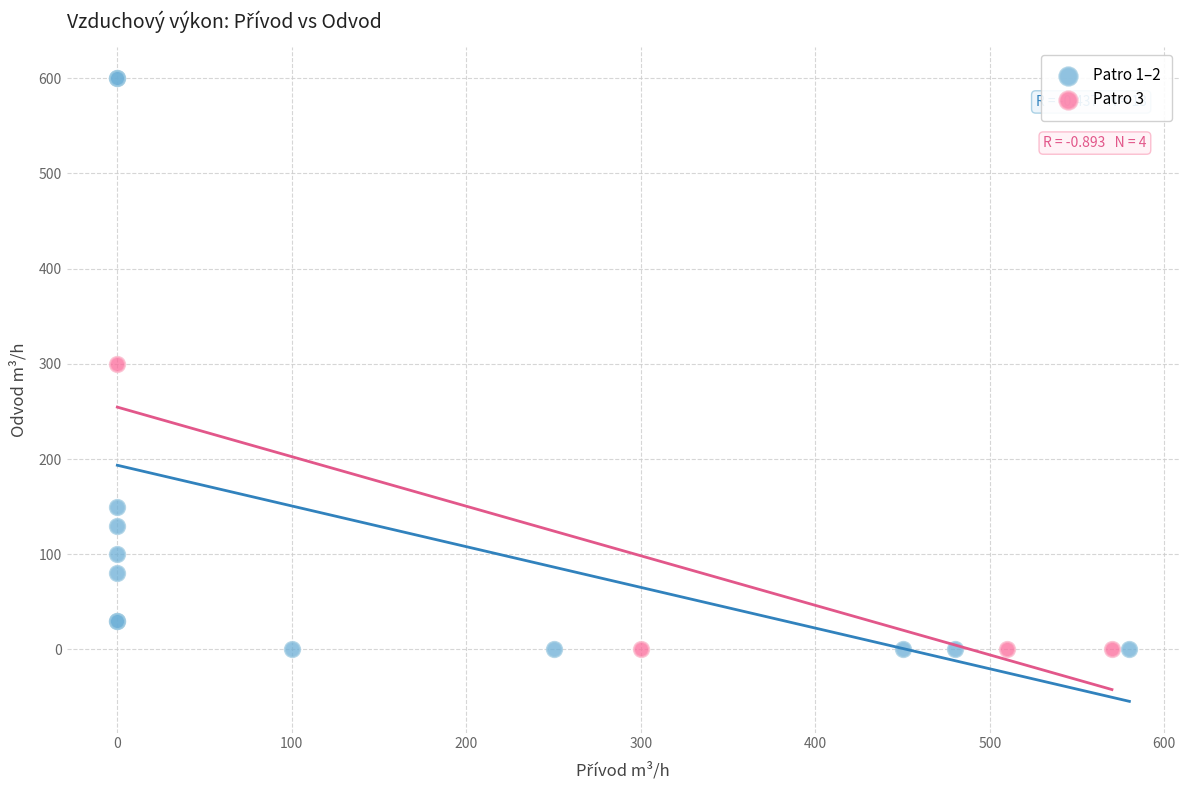

Which series contains the highest Y value?

Patro 1–2